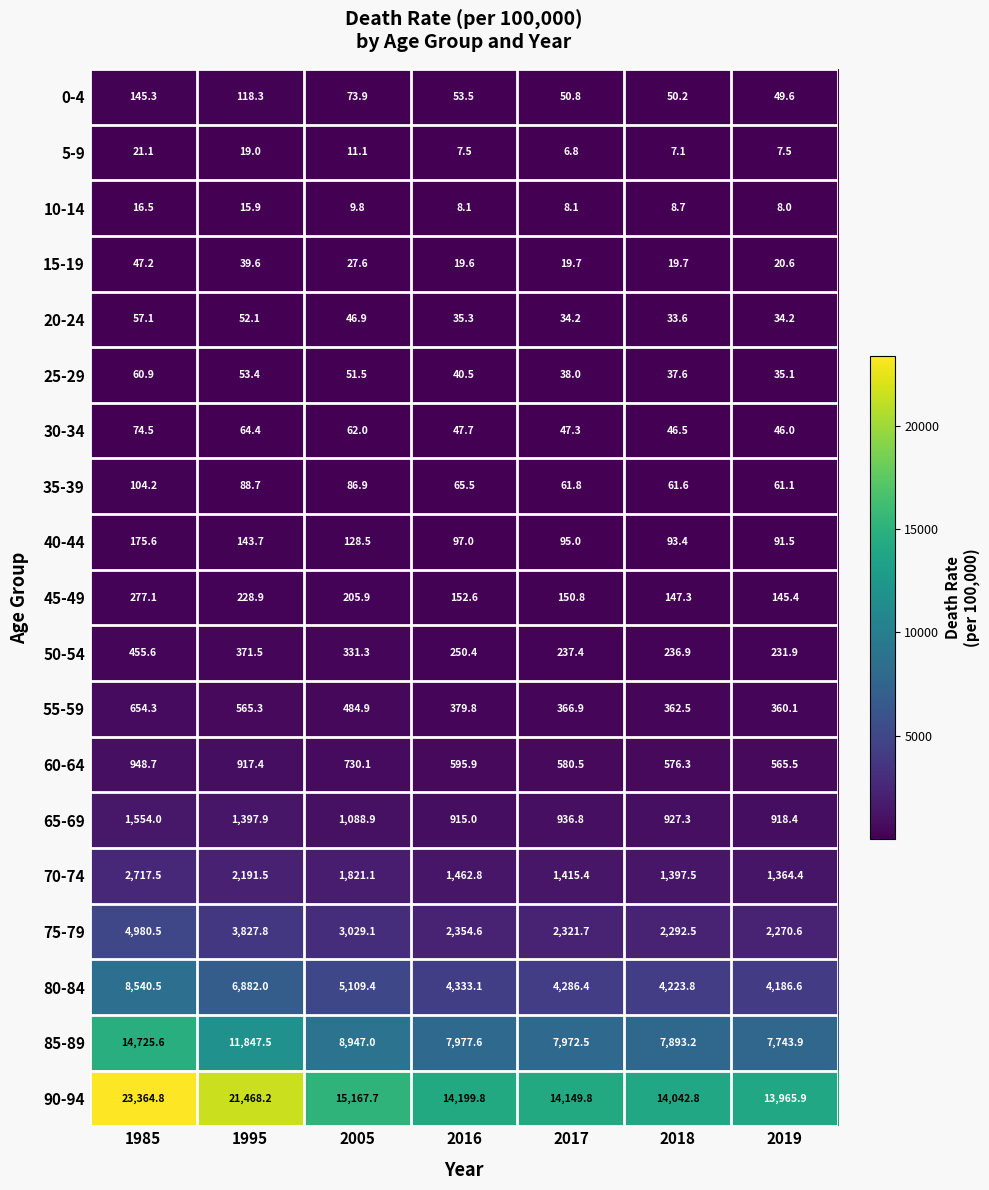

Which series has the widest spread of values?

90-94